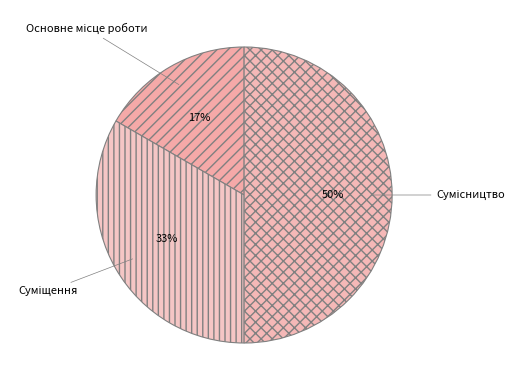

To the nearest percent, what is the average slice percentage?

33%